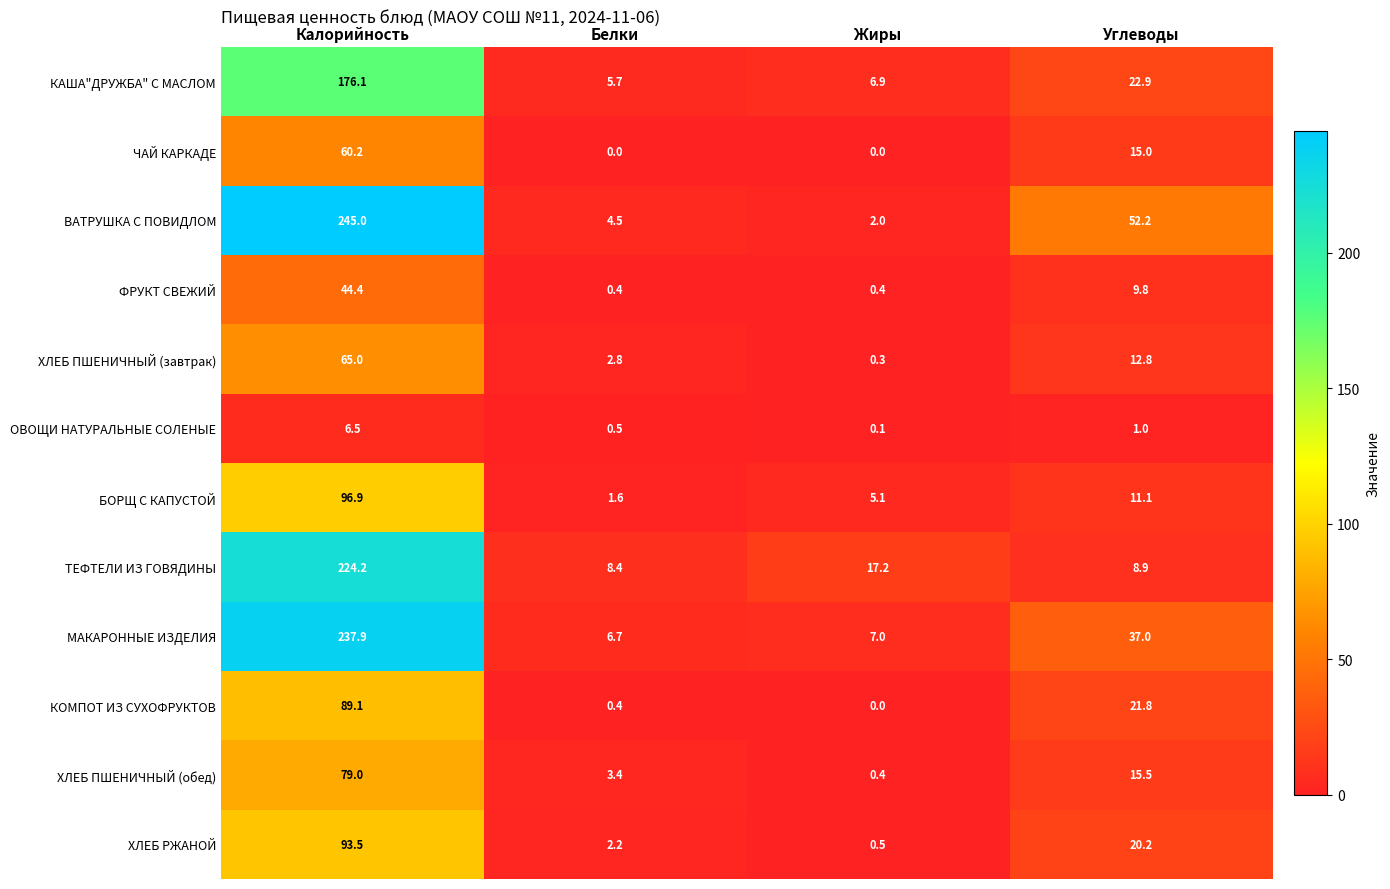

True or false: КАША"ДРУЖБА" С МАСЛОМ has a value of 31.4 at Углеводы.

False